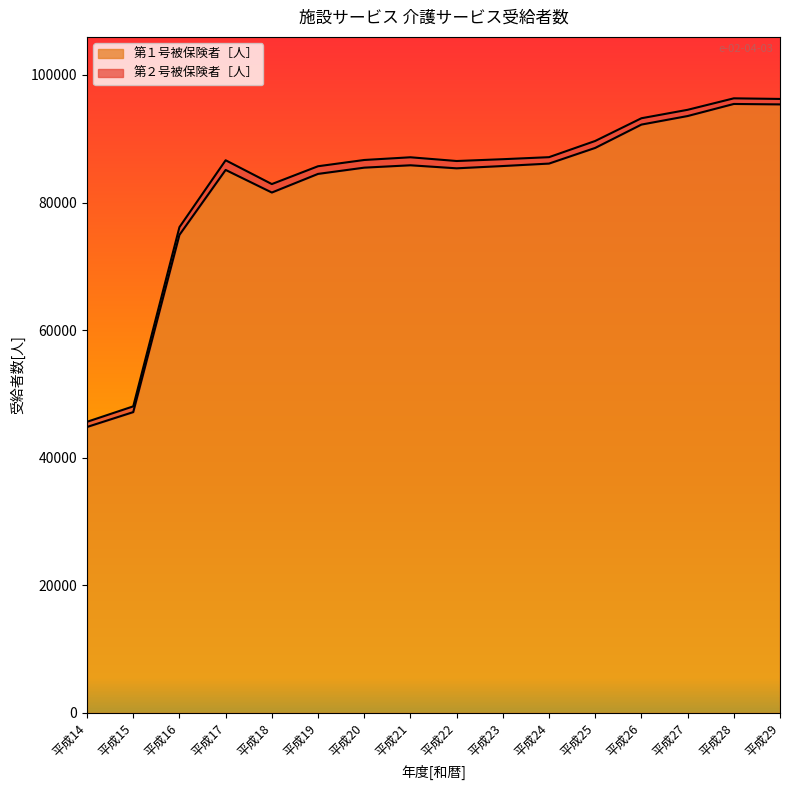

What is the maximum value shown in the chart?

95454